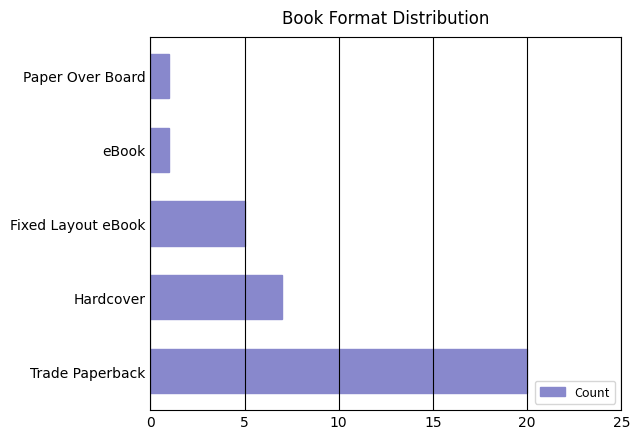

What is the smallest value displayed?

1